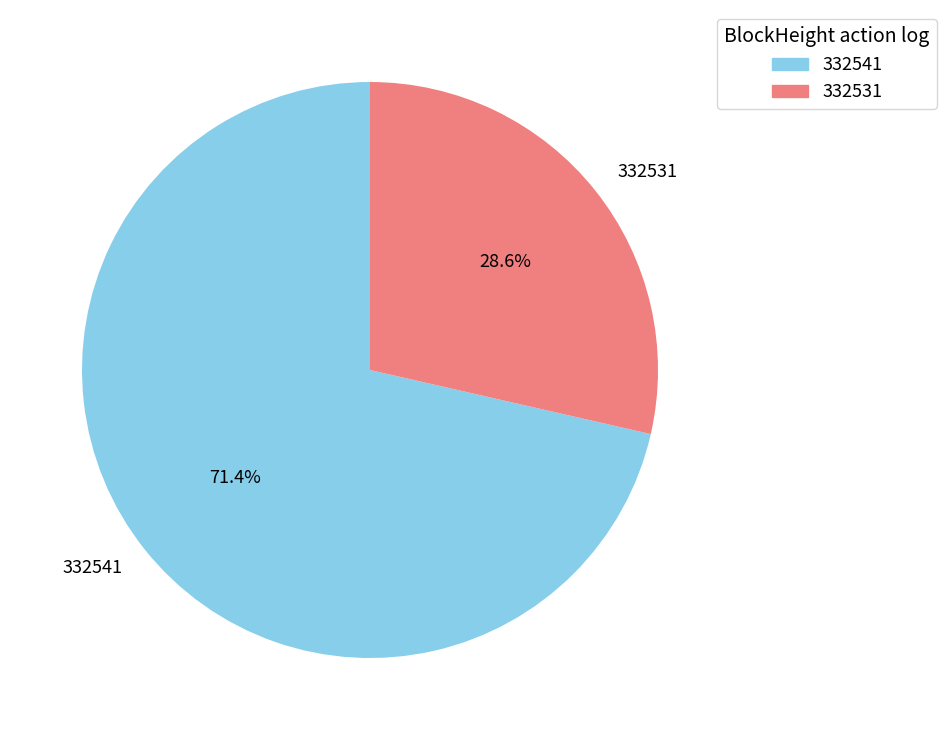

To the nearest percent, what is the combined percentage of 332541 and 332531?

100%